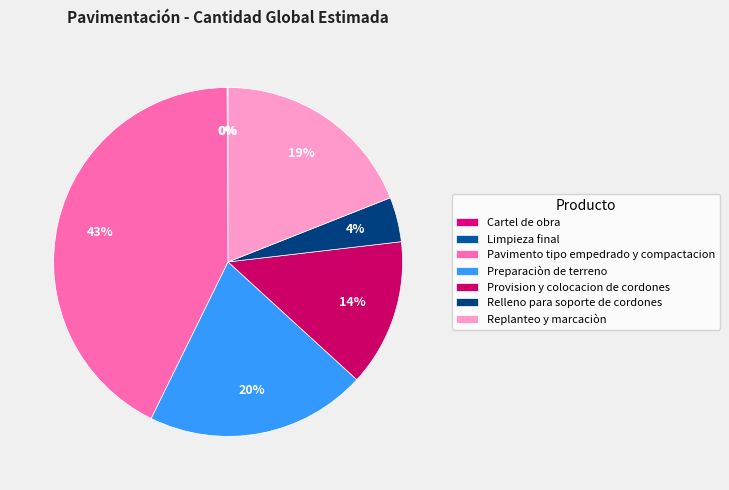

How many slices are in this pie chart?

7